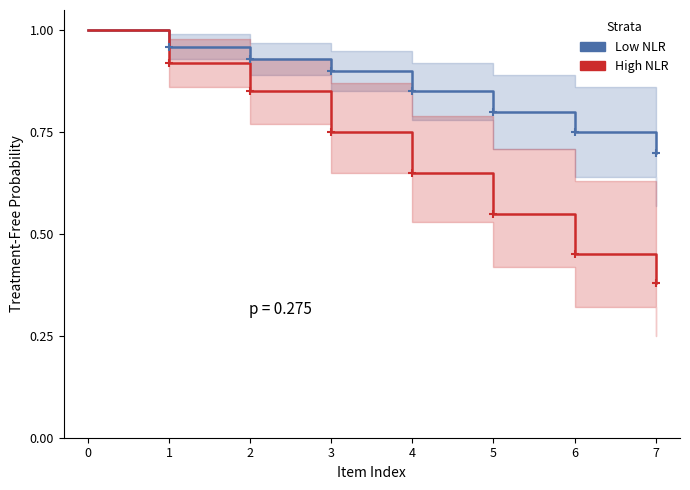

Which has a higher value, 7 or 2?

2